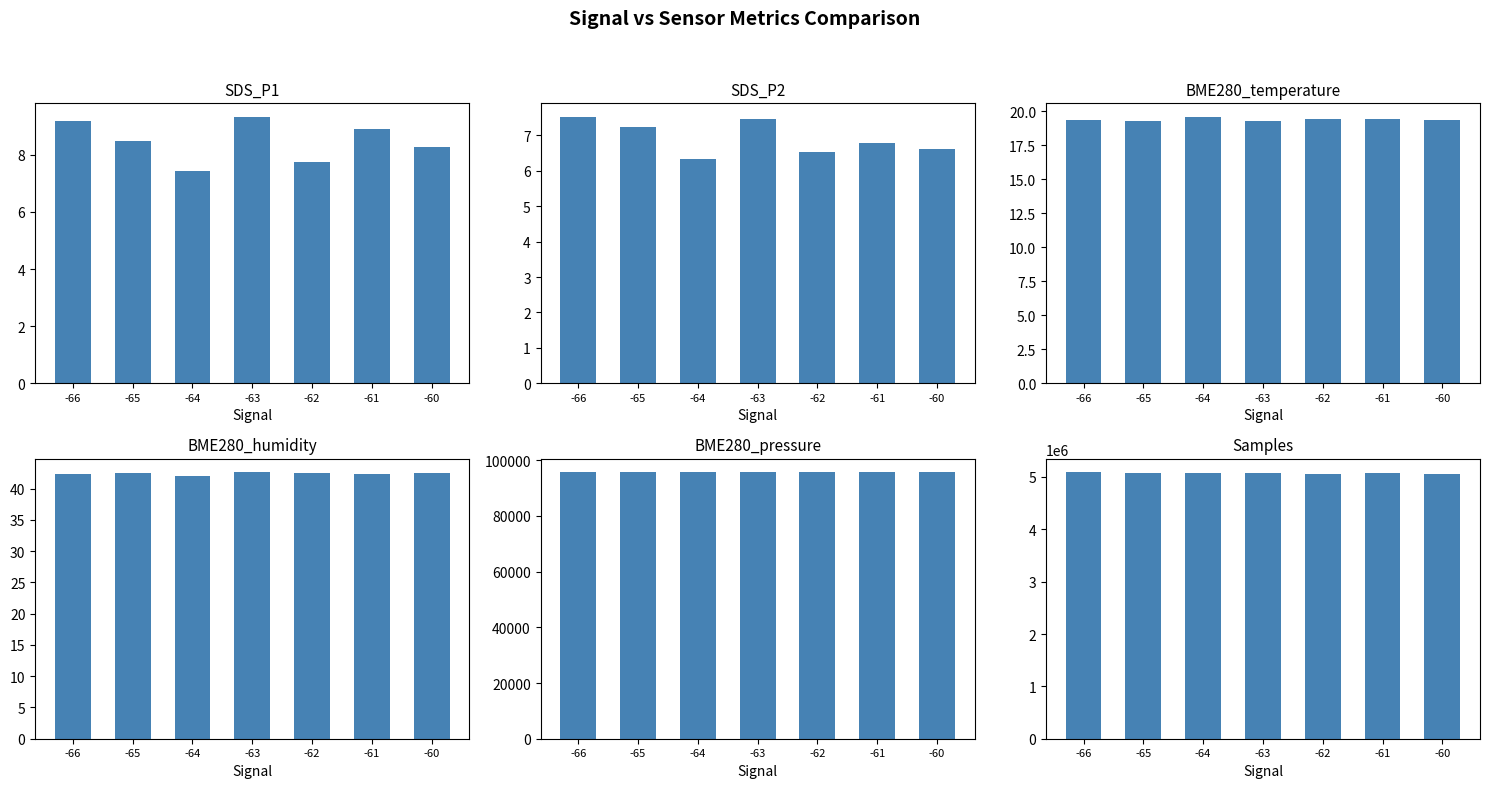

Count the number of data series in this chart.

6